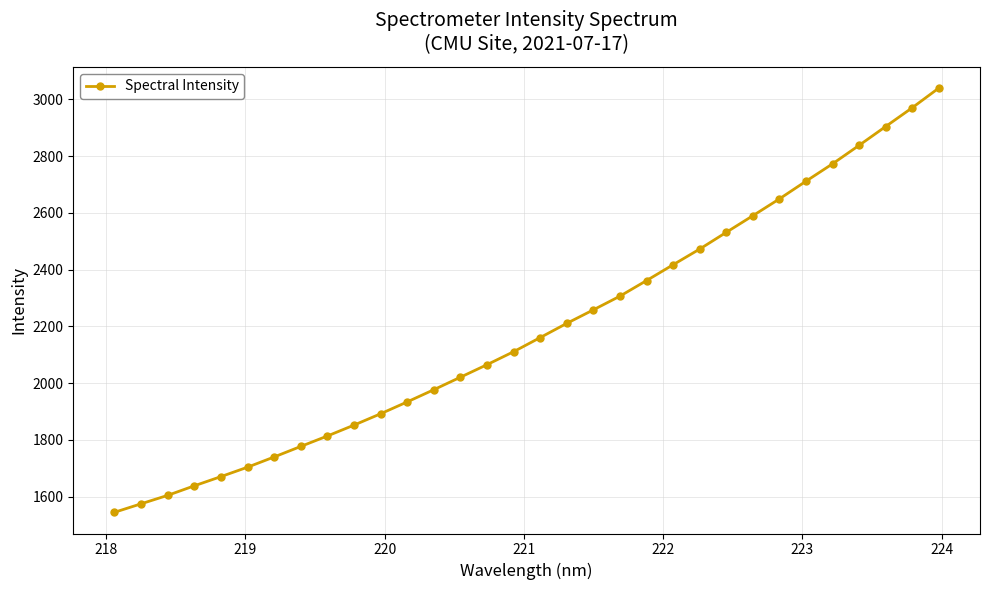

What is the difference between the second highest and minimum values?

1425.5